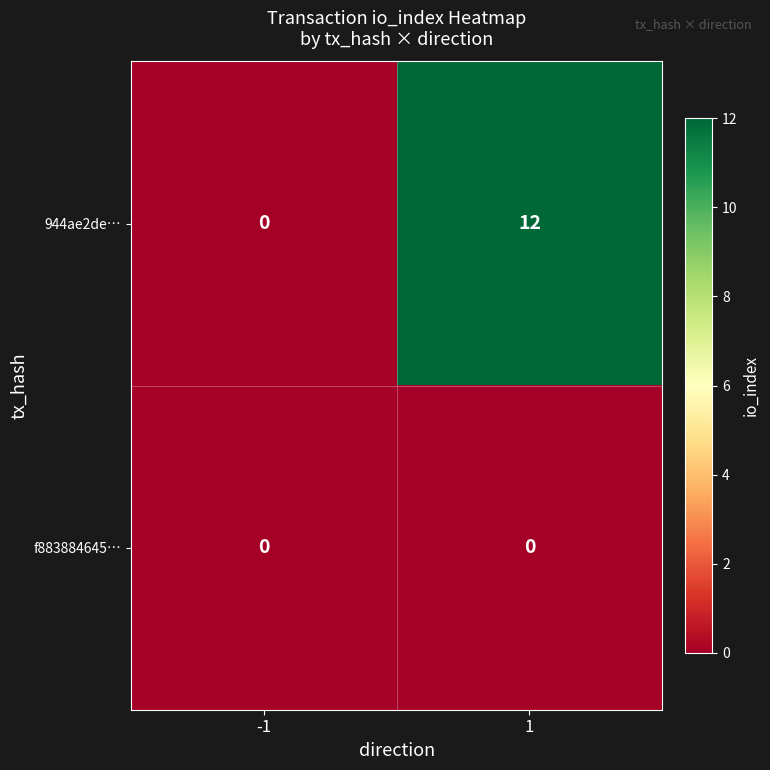

What is the spread (max minus min) of values at 1?

12